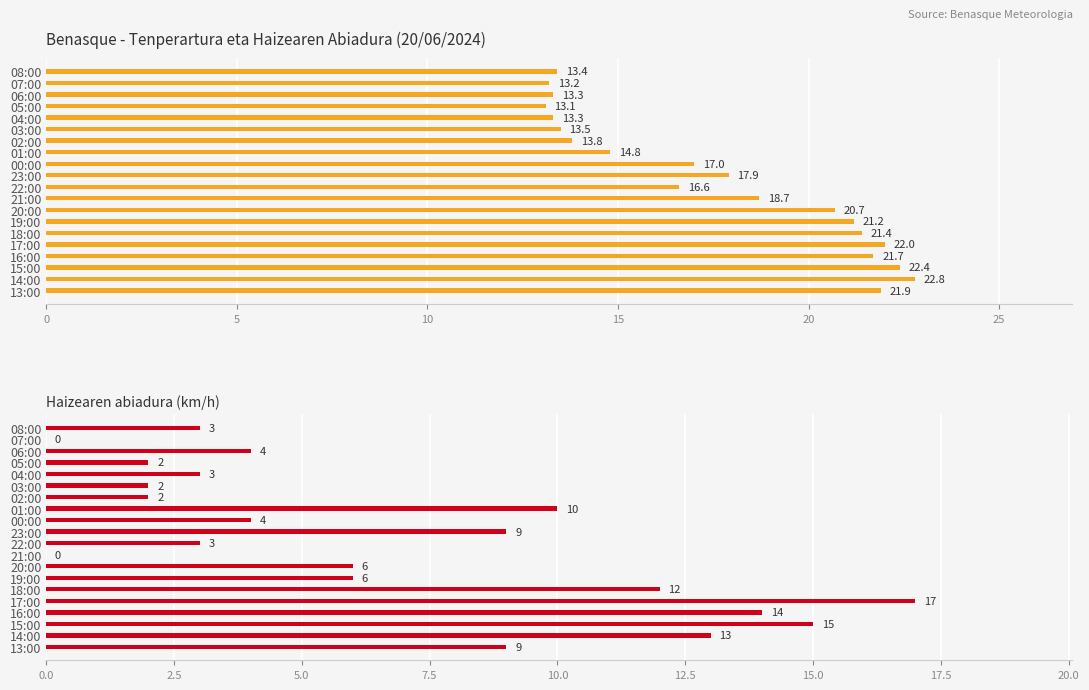

List the series in order of their overall mean, lowest first.

Haizearen abiadura (km/h), Tenperartura (ºC)